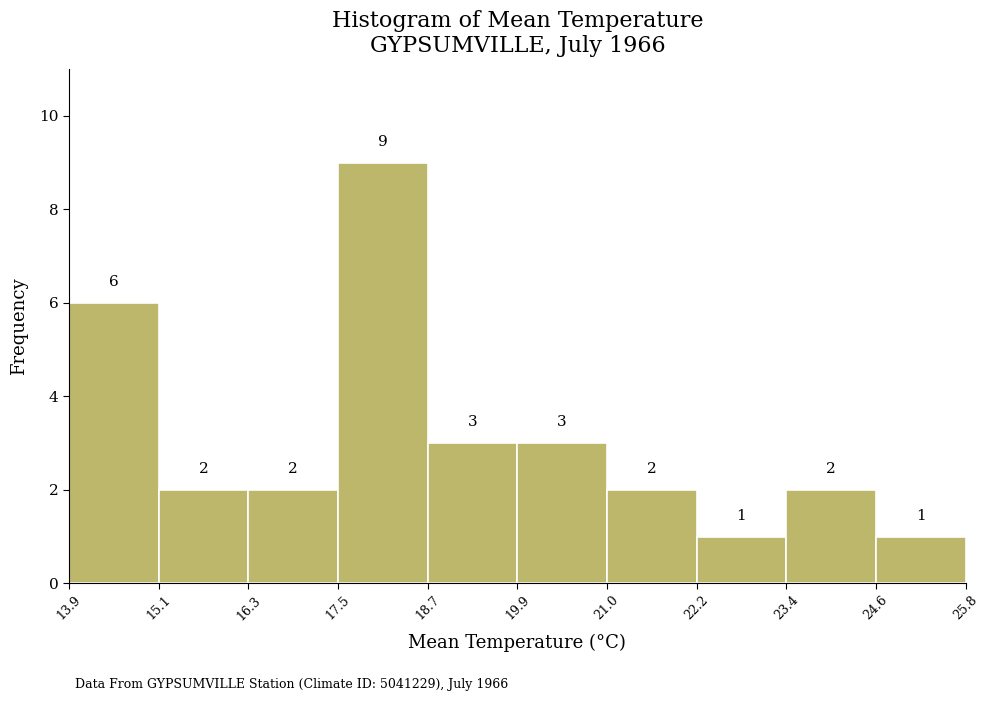

Reading left to right, list every bar in this chart as the range it spans on the x-axis followed by its height.

13.9 to 15.1: 6
15.1 to 16.3: 2
16.3 to 17.5: 2
17.5 to 18.7: 9
18.7 to 19.9: 3
19.9 to 21.0: 3
21.0 to 22.2: 2
22.2 to 23.4: 1
23.4 to 24.6: 2
24.6 to 25.8: 1